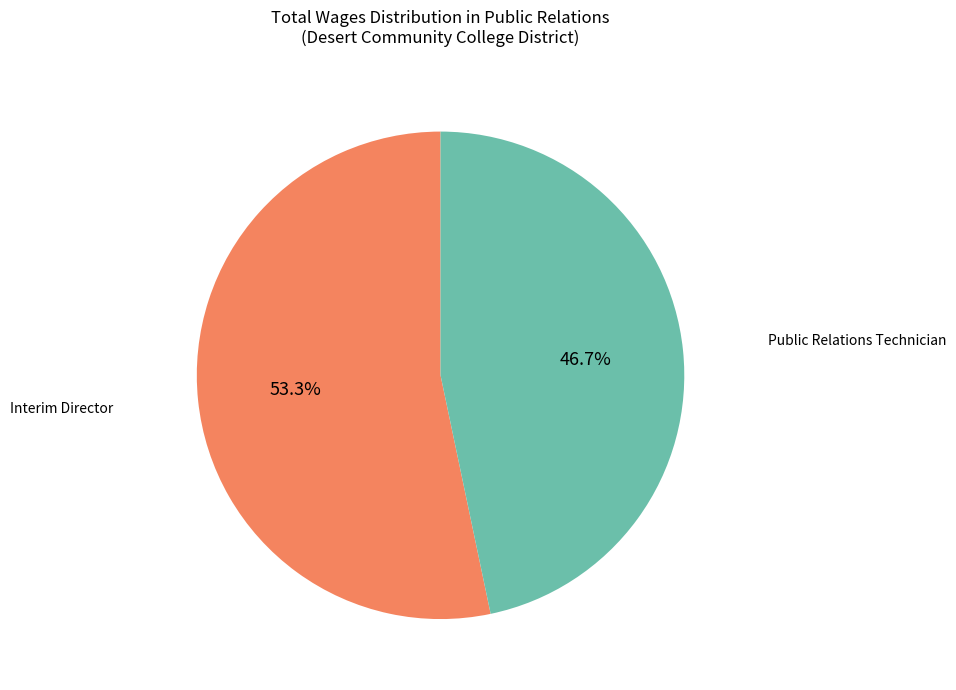

Do Interim Director and Public Relations Technician together represent more than half of the pie?

Yes